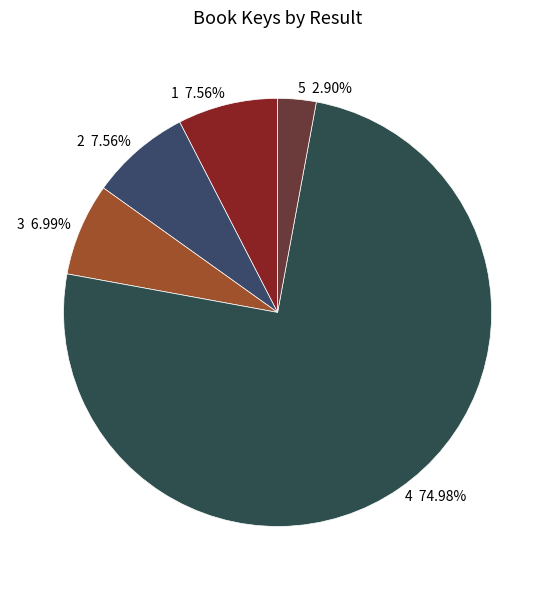

To the nearest percent, what percentage of the pie is 5?

3%